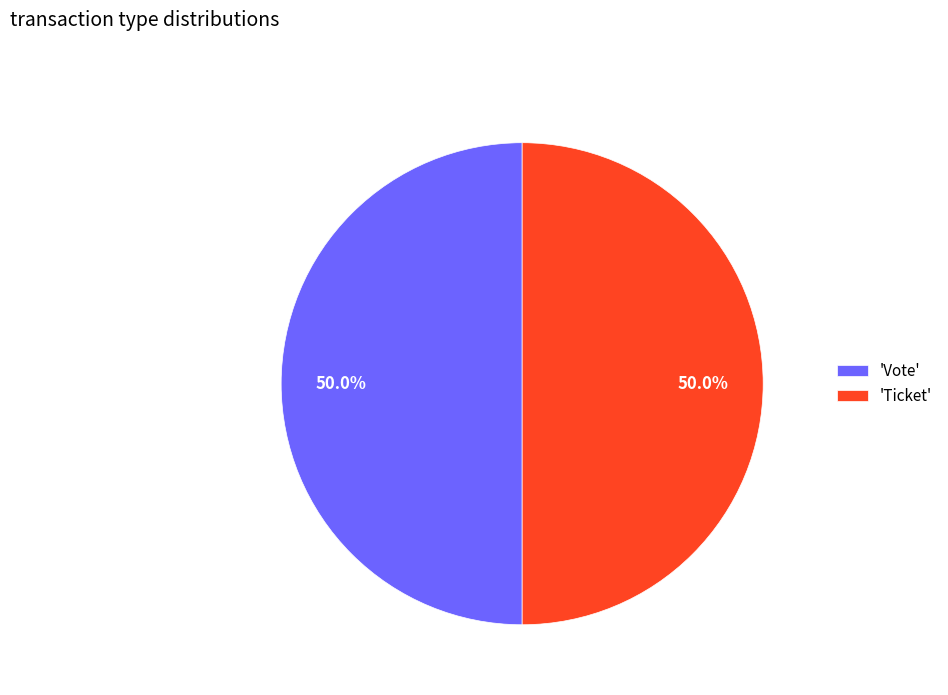

Approximately how many times larger is the value at 'Vote' compared to 'Ticket'?

1.0